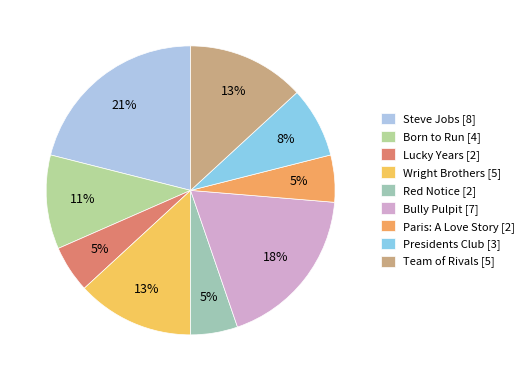

Which slice is the largest?

Steve Jobs